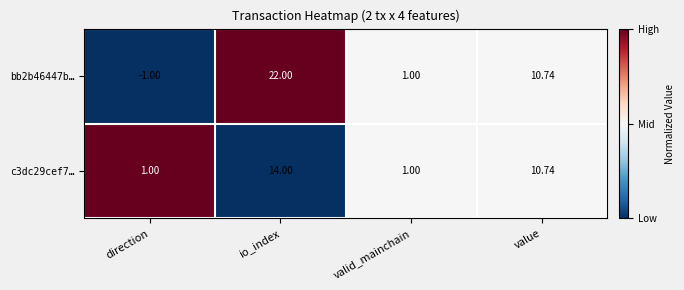

Rank the categories by bb2b46447b… value from highest to lowest.

io_index, value, valid_mainchain, direction